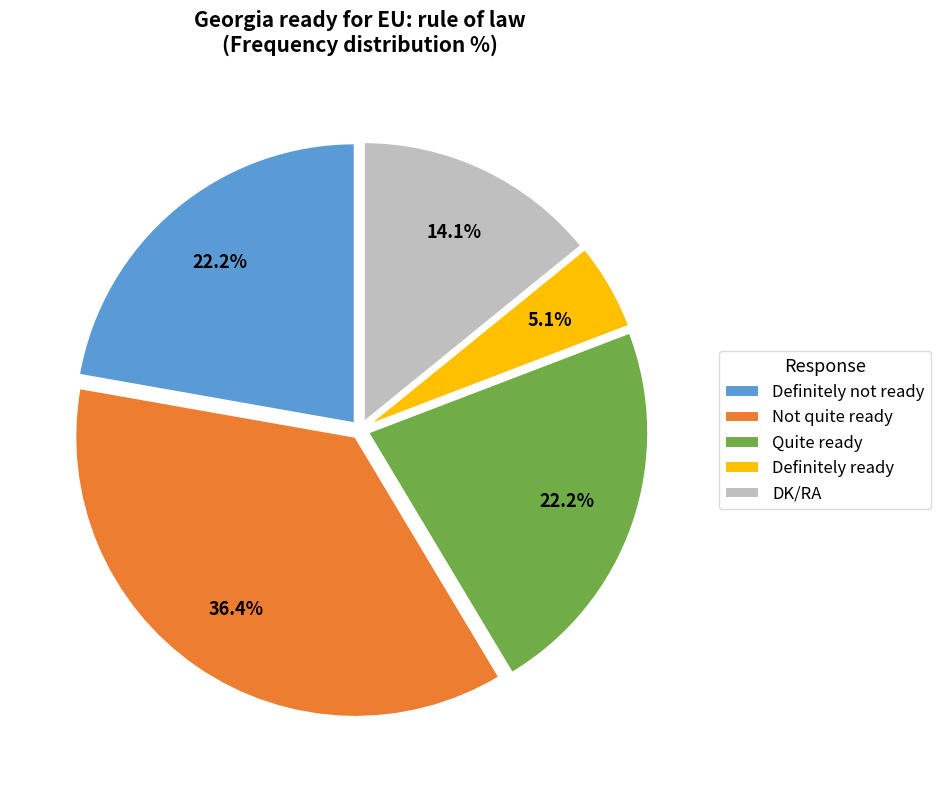

Which has a higher value, Quite ready or Not quite ready?

Not quite ready